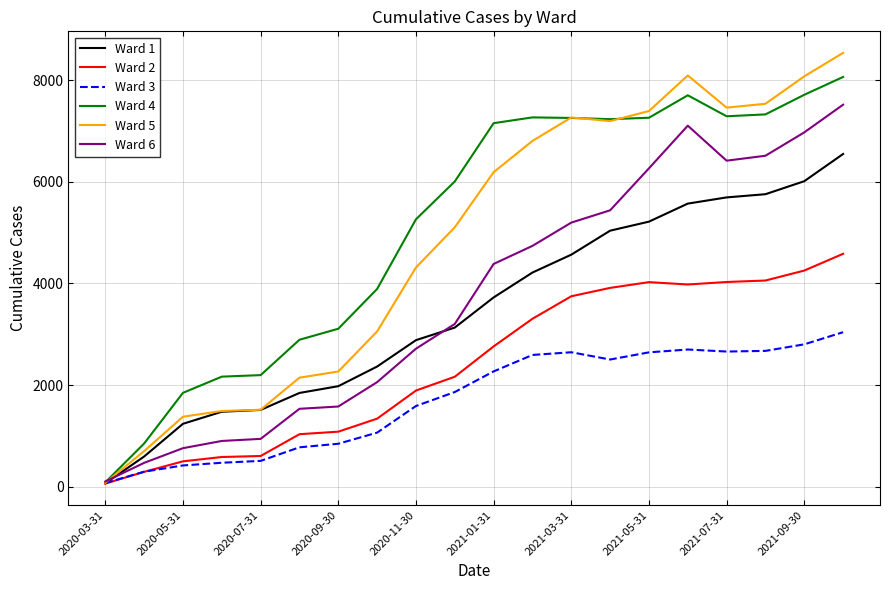

Which series has the widest spread of values?

Ward 5